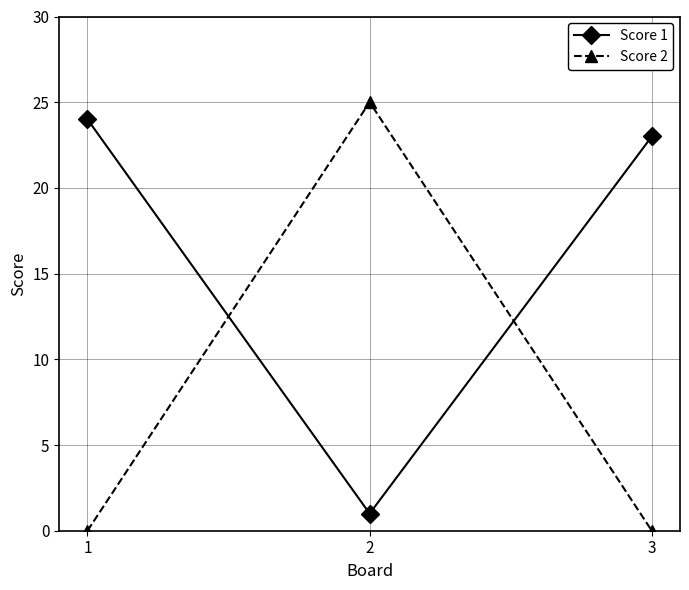

What is the value of the Score 2 point at the 2nd from the left?

25